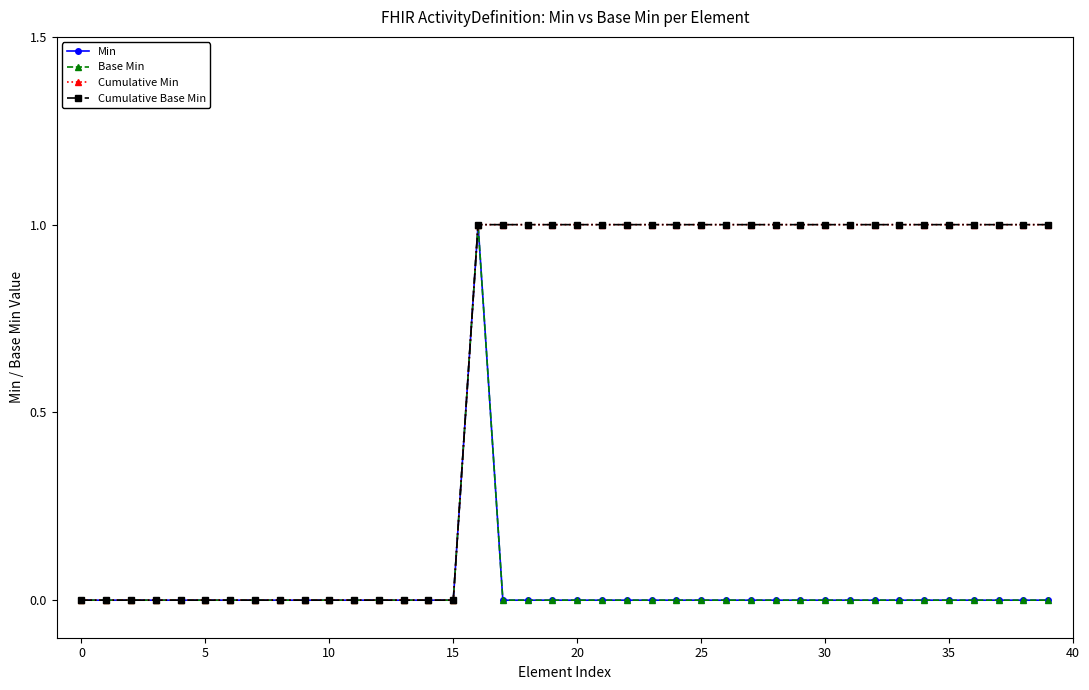

Does the chart have visible grid lines?

No